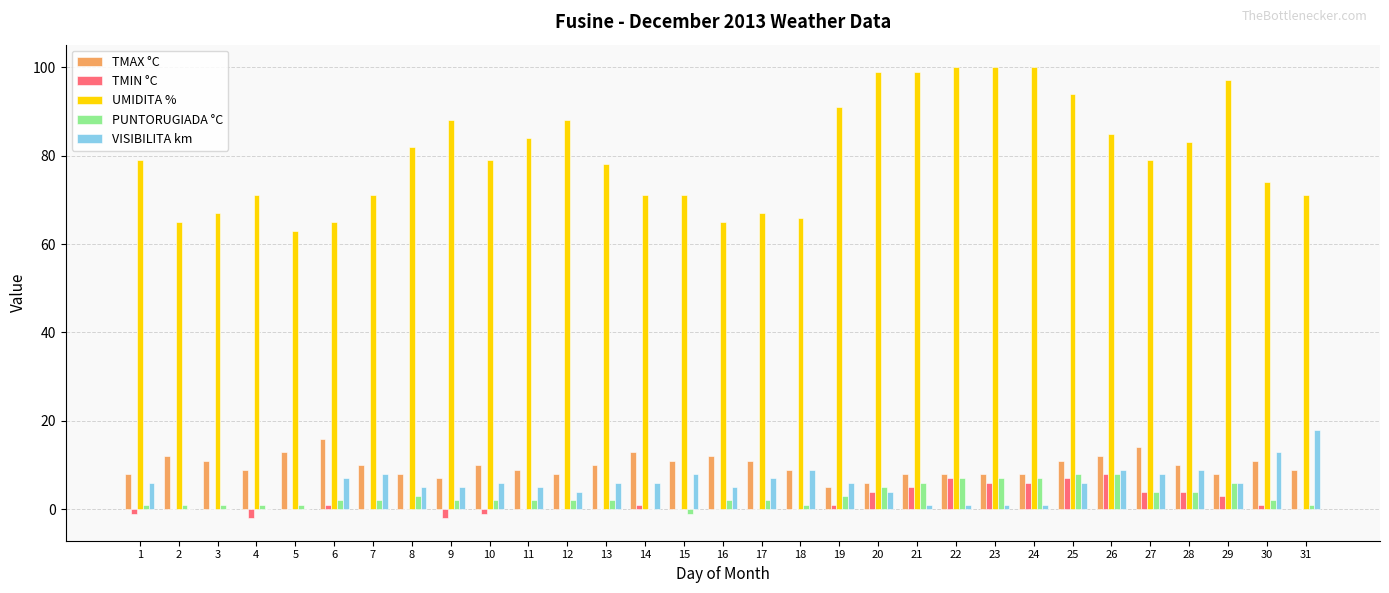

Reading left to right, extract all data points from this chart.

TMAX °C: 1=8	2=12	3=11	4=9	5=13	6=16	7=10	8=8	9=7	10=10	11=9	12=8	13=10	14=13	15=11	16=12	17=11	18=9	19=5	20=6	21=8	22=8	23=8	24=8	25=11	26=12	27=14	28=10	29=8	30=11	31=9
TMIN °C: 1=-1	2=0	3=0	4=-2	5=0	6=1	7=0	8=0	9=-2	10=-1	11=0	12=0	13=0	14=1	15=0	16=0	17=0	18=0	19=1	20=4	21=5	22=7	23=6	24=6	25=7	26=8	27=4	28=4	29=3	30=1	31=0
UMIDITA %: 1=79	2=65	3=67	4=71	5=63	6=65	7=71	8=82	9=88	10=79	11=84	12=88	13=78	14=71	15=71	16=65	17=67	18=66	19=91	20=99	21=99	22=100	23=100	24=100	25=94	26=85	27=79	28=83	29=97	30=74	31=71
PUNTORUGIADA °C: 1=1	2=1	3=1	4=1	5=1	6=2	7=2	8=3	9=2	10=2	11=2	12=2	13=2	14=0	15=-1	16=2	17=2	18=1	19=3	20=5	21=6	22=7	23=7	24=7	25=8	26=8	27=4	28=4	29=6	30=2	31=1
VISIBILITA km: 1=6	2=0	3=0	4=0	5=0	6=7	7=8	8=5	9=5	10=6	11=5	12=4	13=6	14=6	15=8	16=5	17=7	18=9	19=6	20=4	21=1	22=1	23=1	24=1	25=6	26=9	27=8	28=9	29=6	30=13	31=18